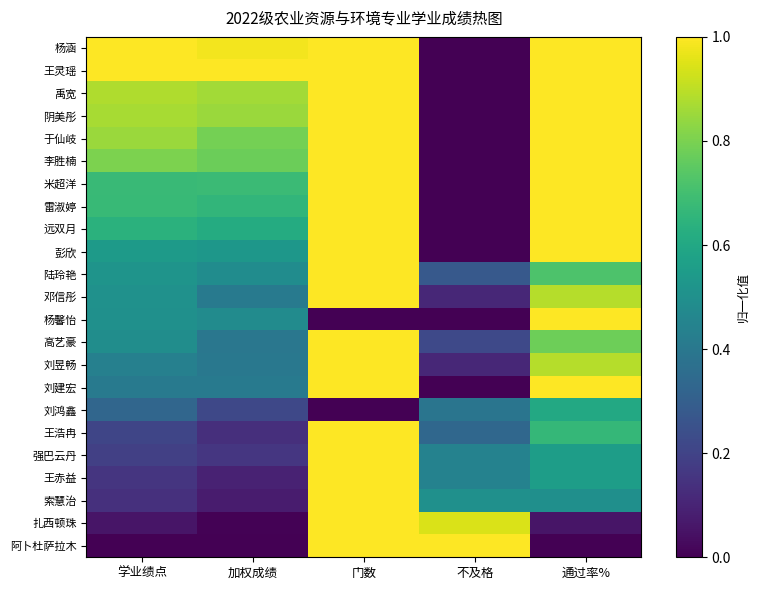

Count the number of categories in the chart.

5